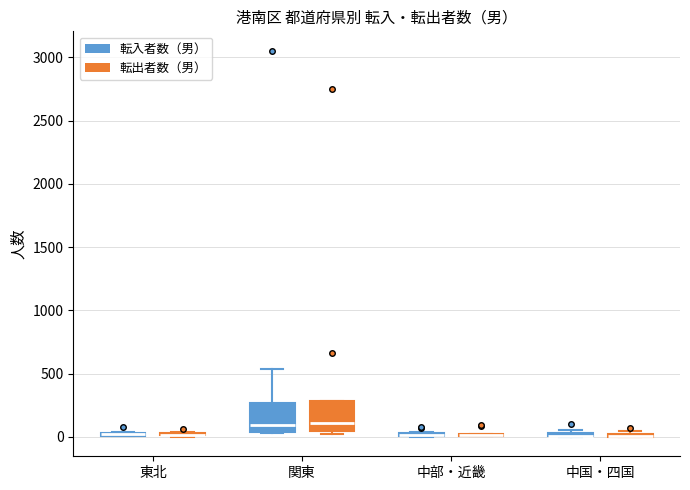

Where is the lower edge of the box for 中部・近畿 (転入者数（男）) on the y-axis? The values are not printed on the chart, so give them approximately, as read against the axis.

0